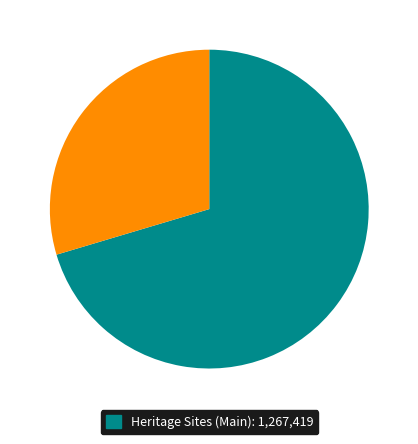

Does any single category account for the majority?

Yes